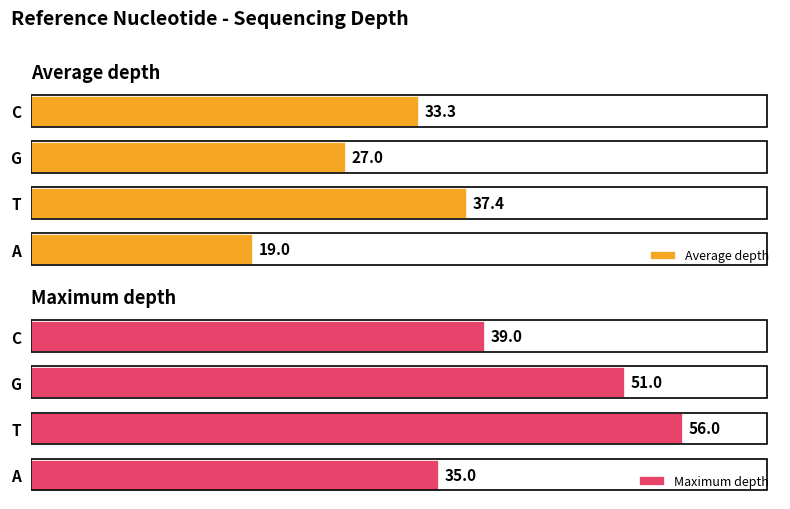

What is the average value of the Maximum depth series?

45.2